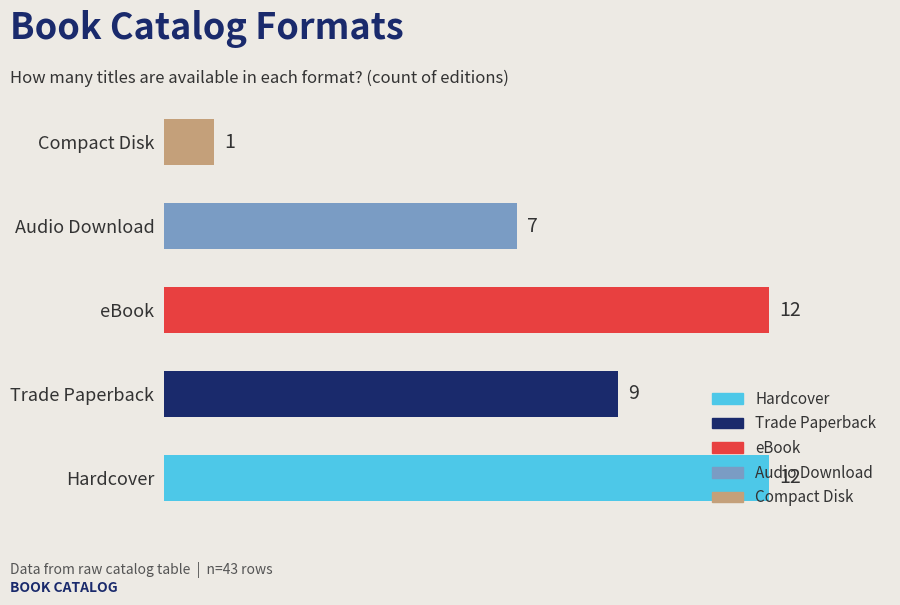

What is the ratio of the value at Trade Paperback to the value at Hardcover?

0.8